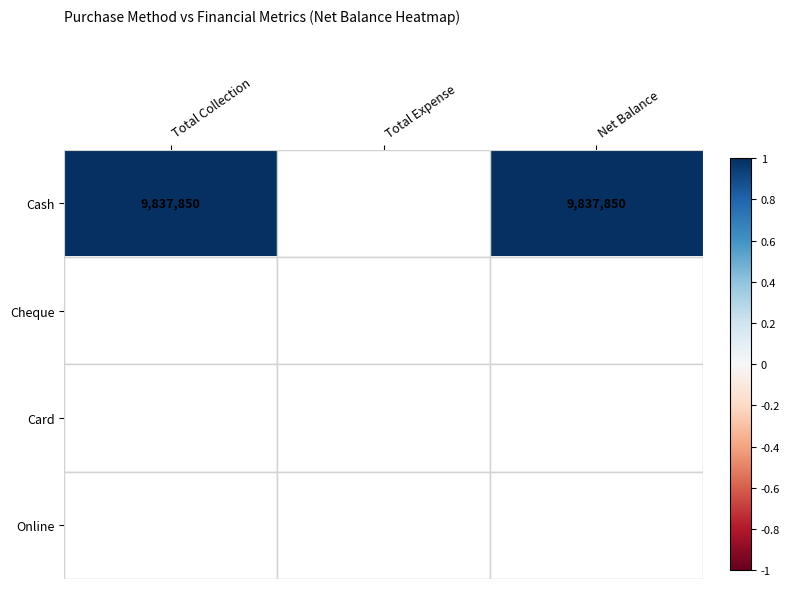

Which label corresponds to the smallest value in the chart?

Total Expense